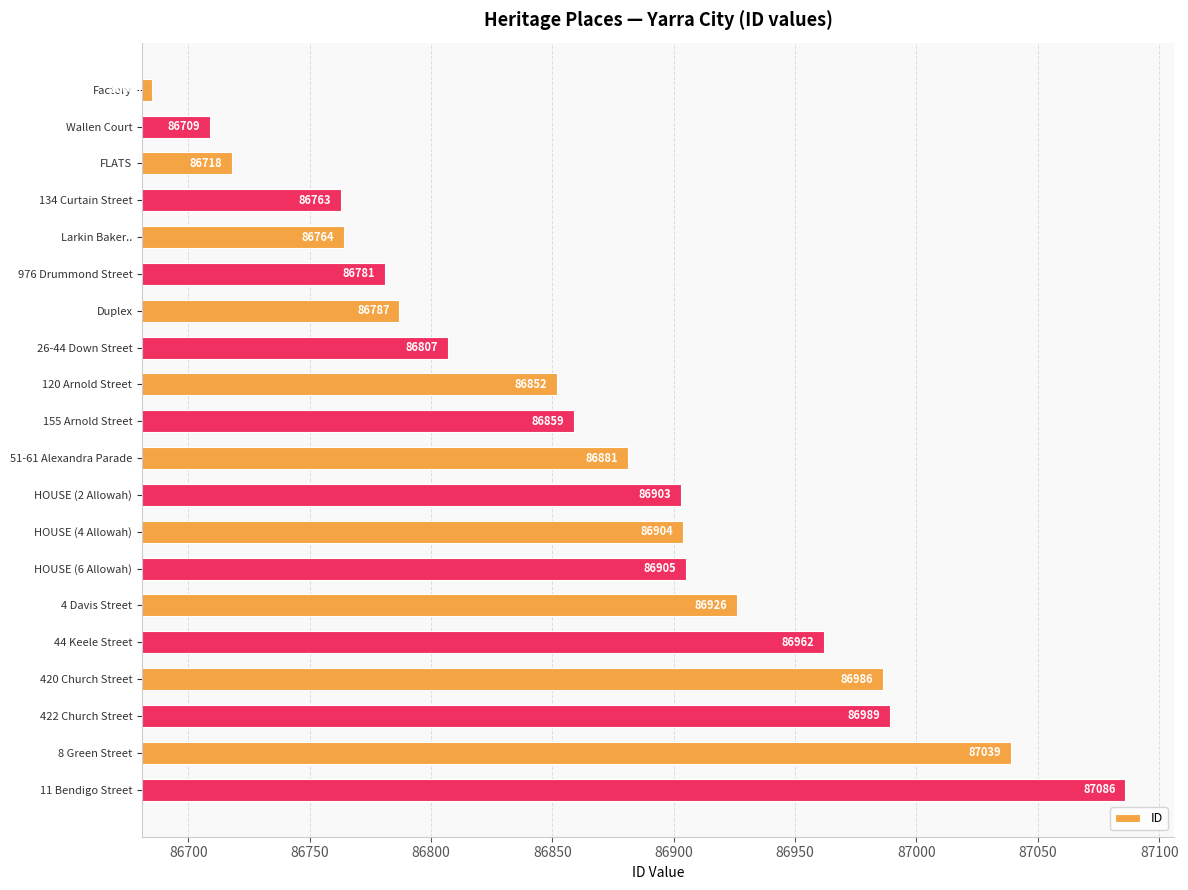

What is the approximate value at 51-61 Alexandra Parade, to the nearest 5?

86880